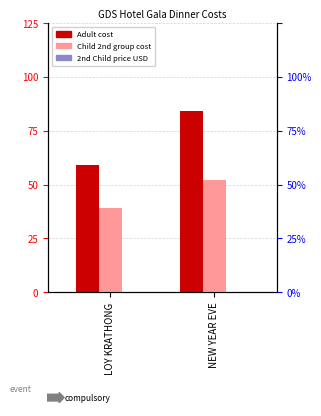

True or false: 2nd Child price USD has a value of 0 at NEW YEAR EVE.

True